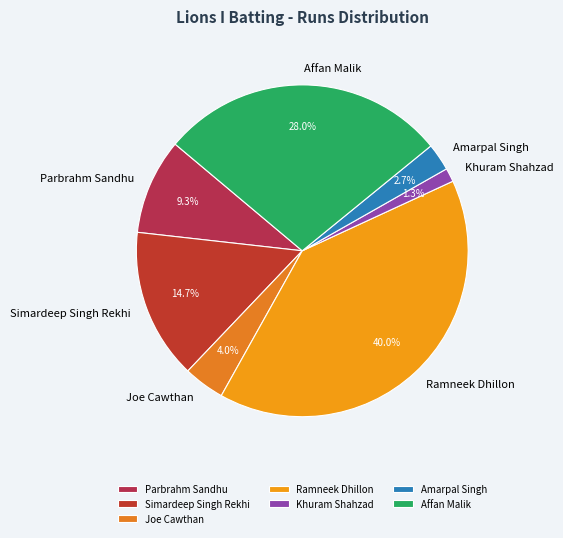

Rank the categories by value from highest to lowest.

Ramneek Dhillon, Affan Malik, Simardeep Singh Rekhi, Parbrahm Sandhu, Joe Cawthan, Amarpal Singh, Khuram Shahzad